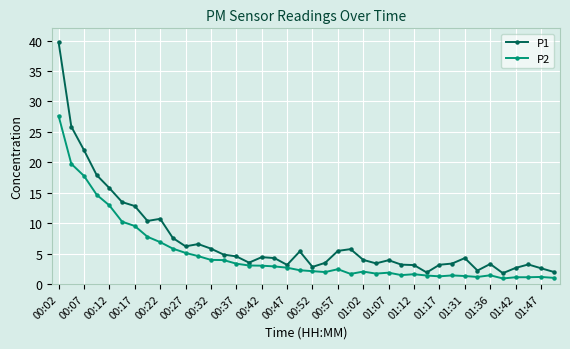

What is the value of the P2 point at the 25th from the left?

2.0